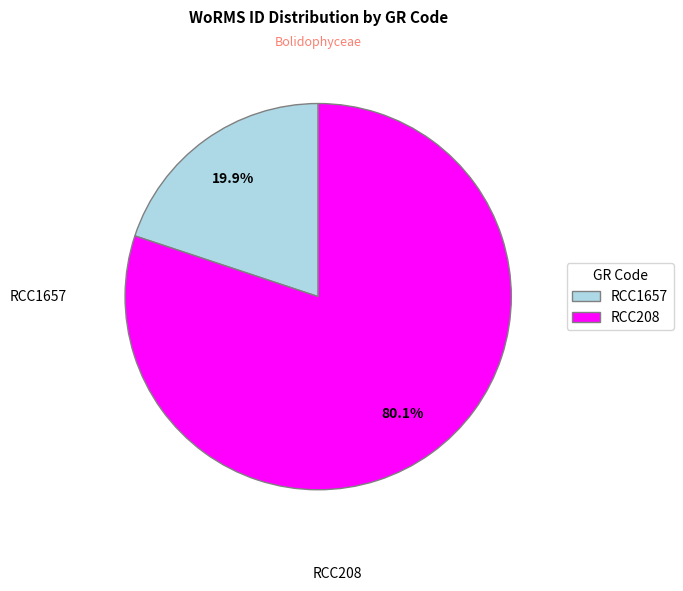

What percentage is the RCC1657 slice, to the nearest percent?

20%